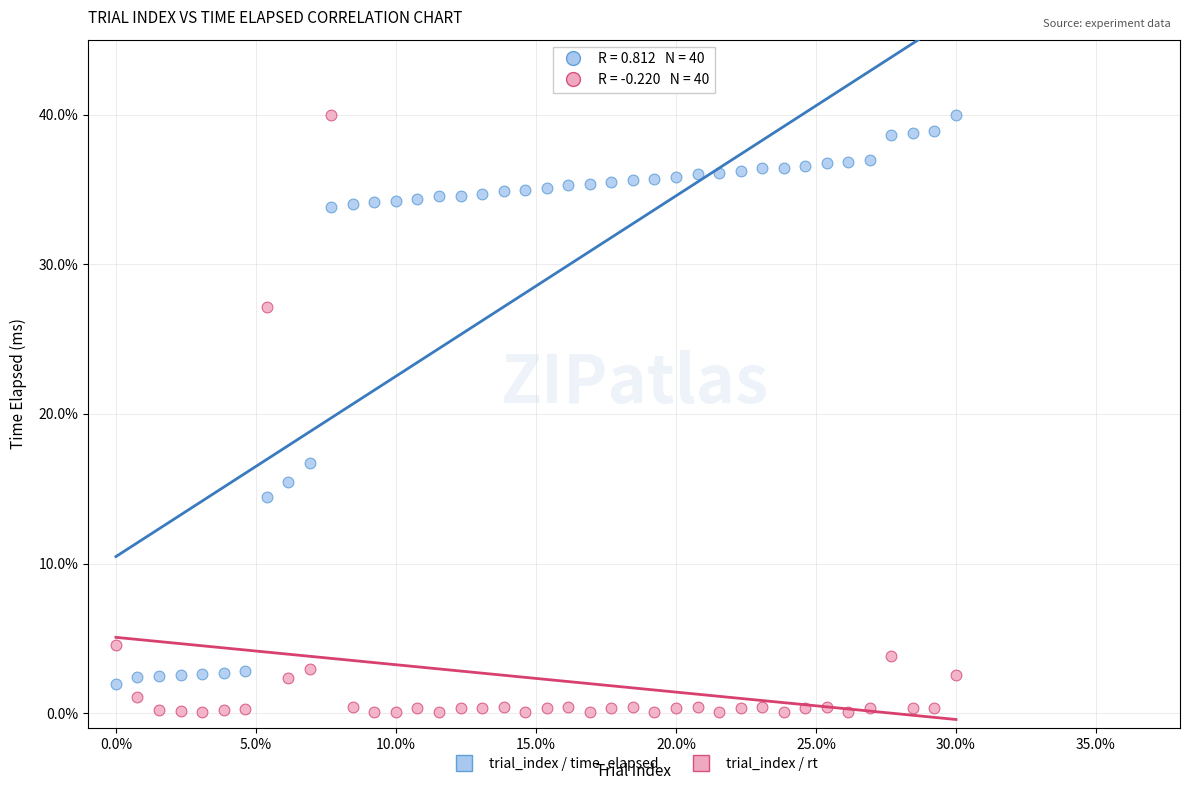

What is the X range (max minus min) for the scatter plot?

30.0